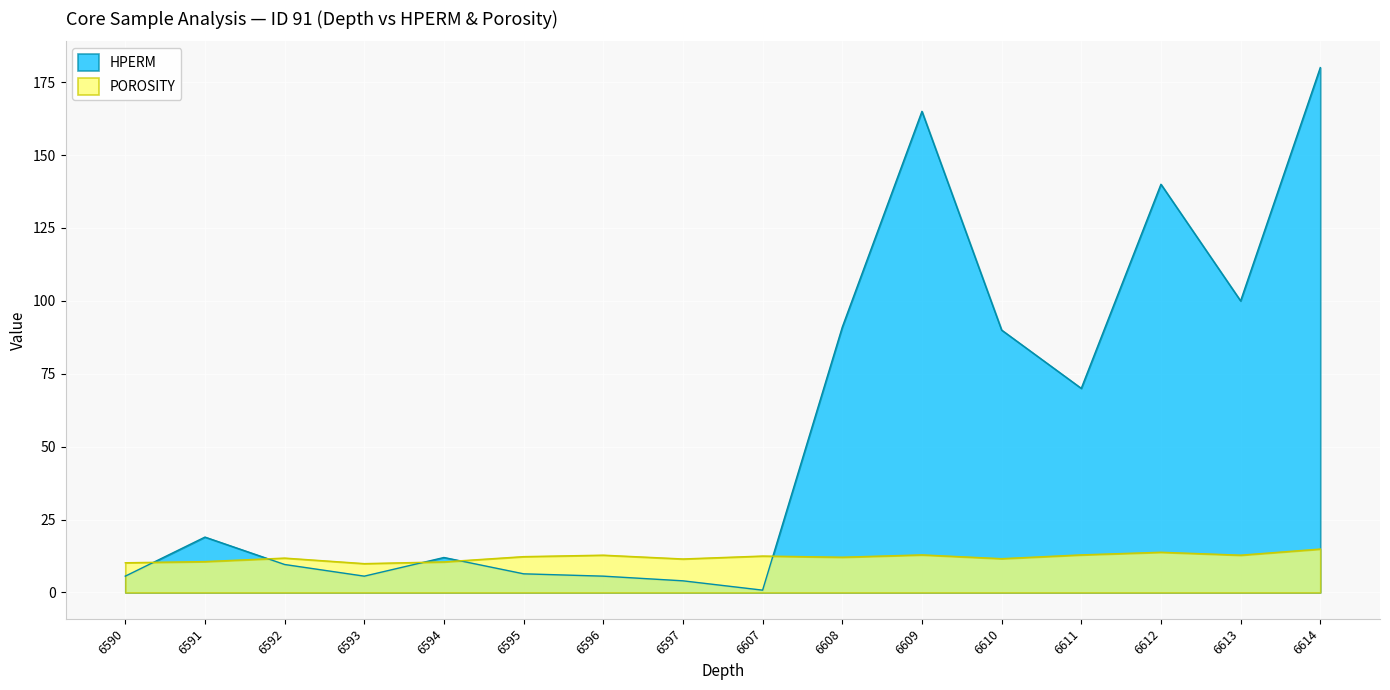

Which label corresponds to the smallest value in the chart?

6607